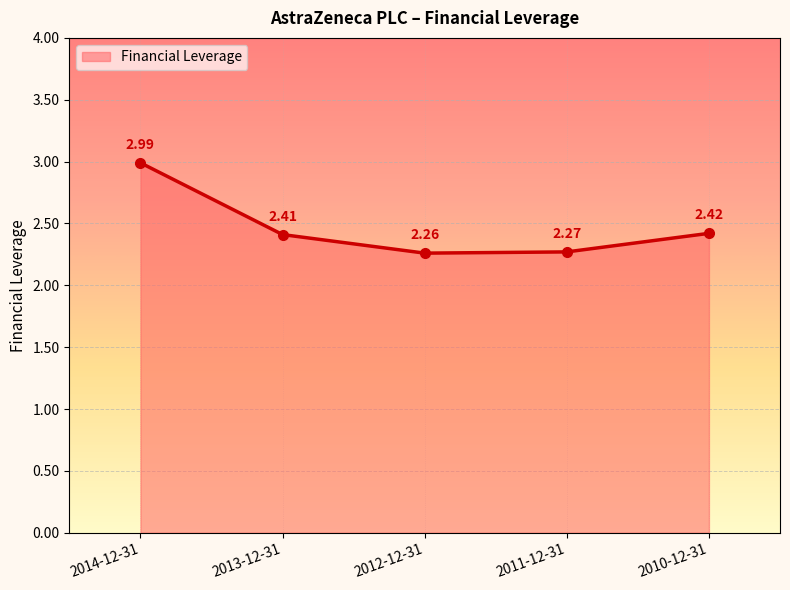

True or false: the data has more than 1 interior local peaks.

False